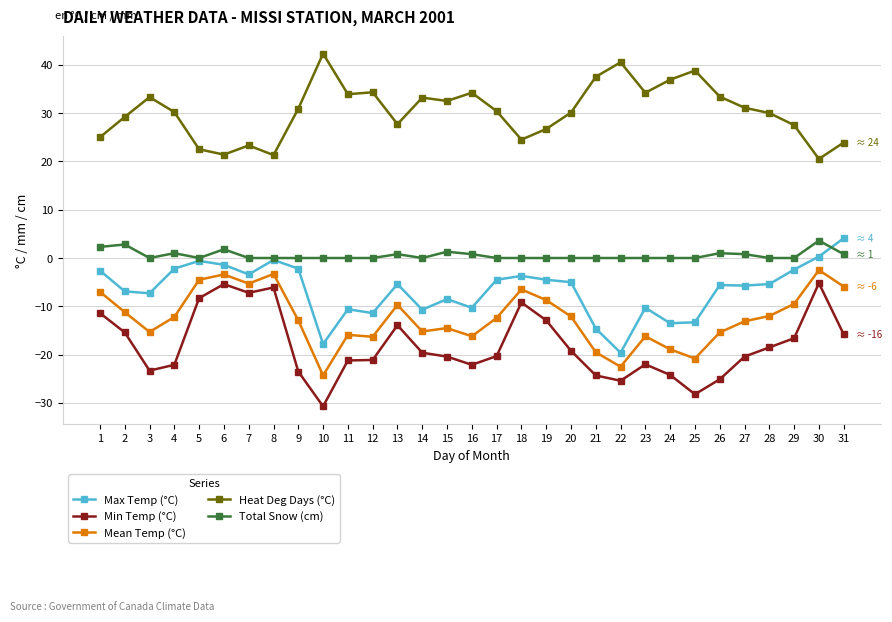

True or false: Total Snow (cm) and Mean Temp (°C) cross at least once.

False